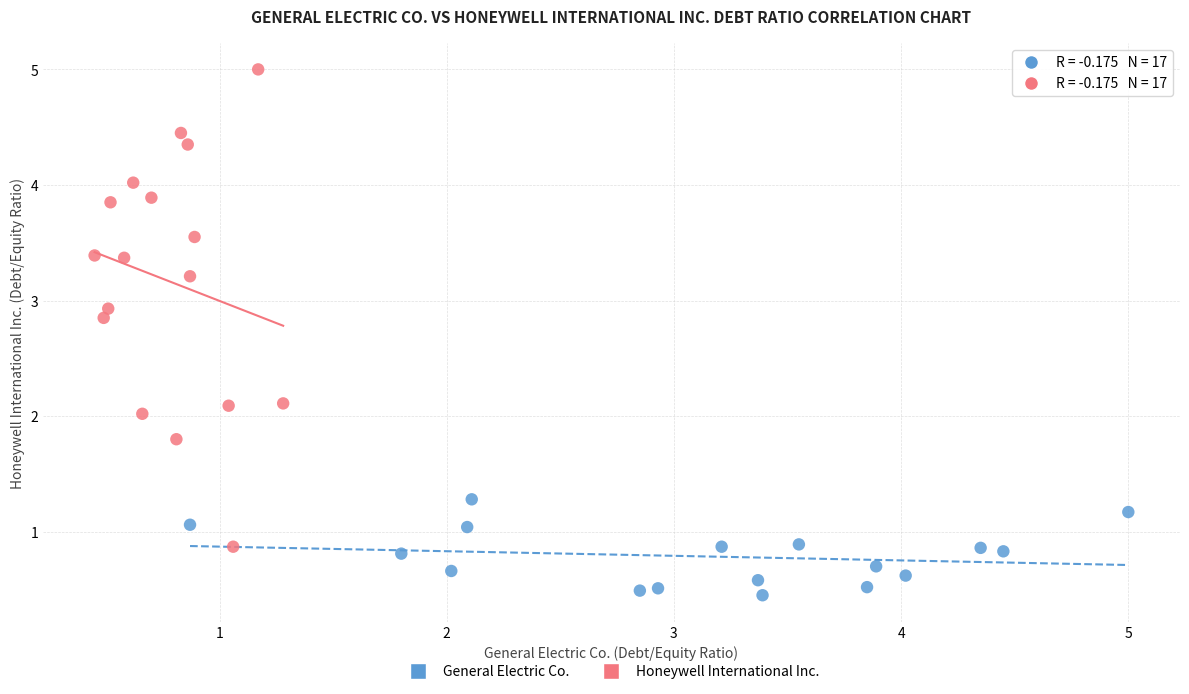

Which series contains the highest Y value?

Honeywell International Inc.